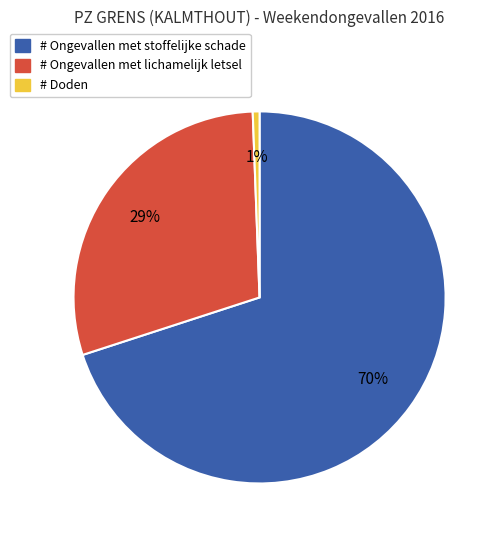

Does # Doden represent more than half of the total?

No